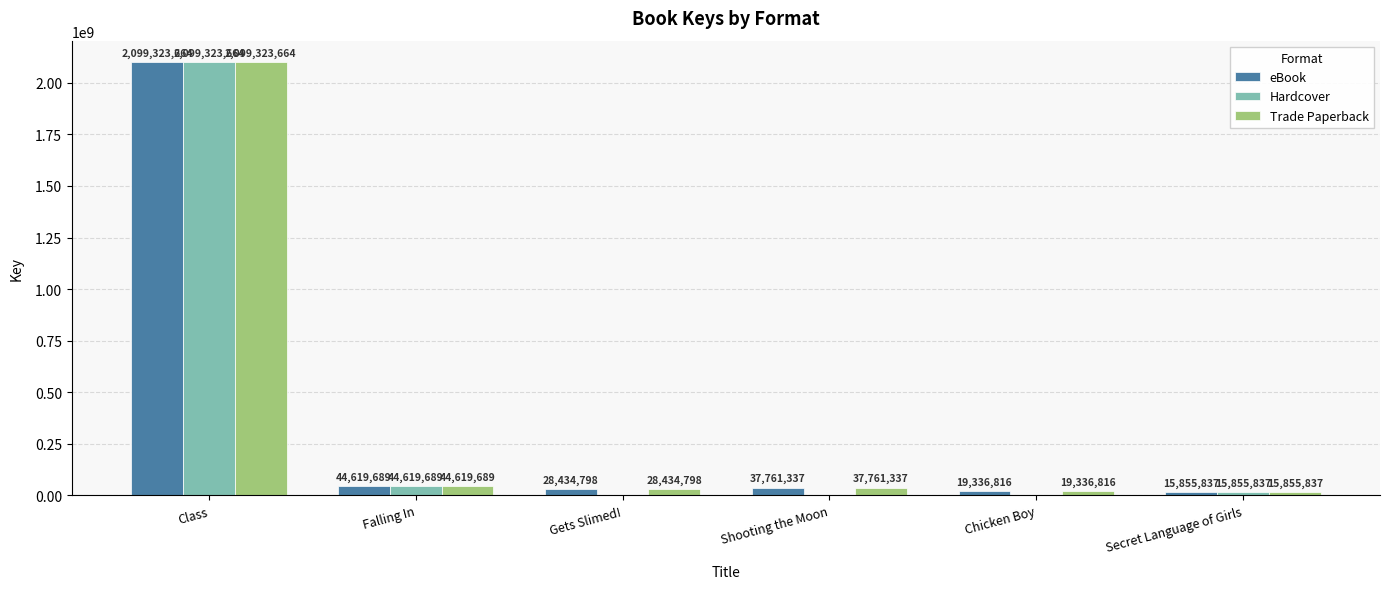

Which label corresponds to the largest value in the chart?

Class